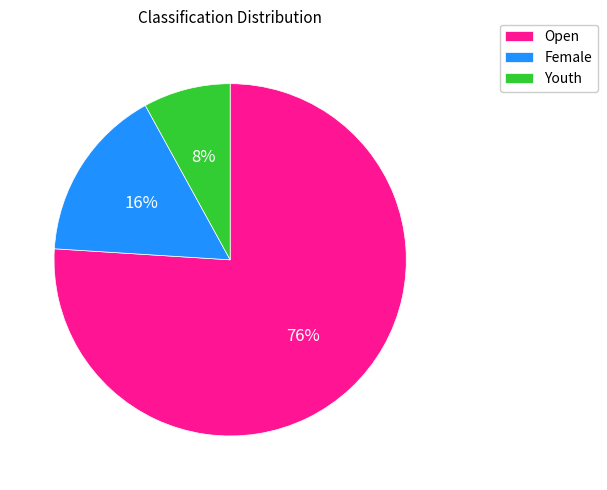

The Female slice represents 8% of the pie. True or false?

False